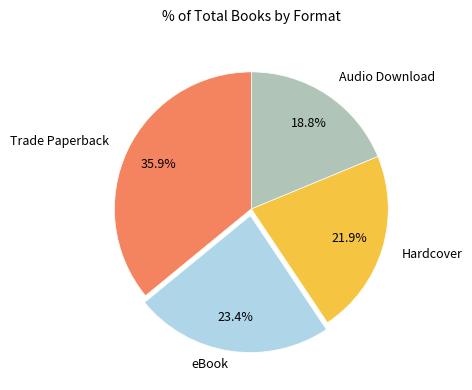

Is there any slice that represents more than half of the pie?

No